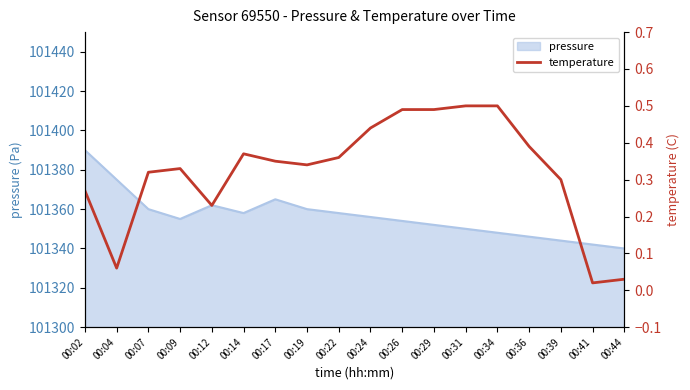

The pressure series shows 101348 at 00:34. True or false?

True